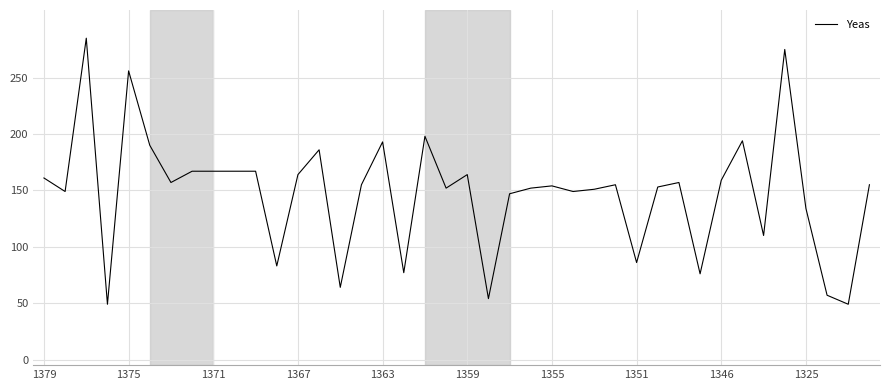

What is the maximum value shown in the chart?

285